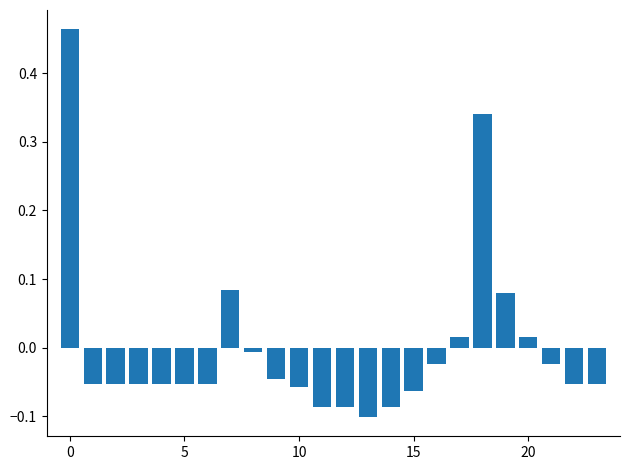

What is the difference between the maximum and minimum values?

0.6